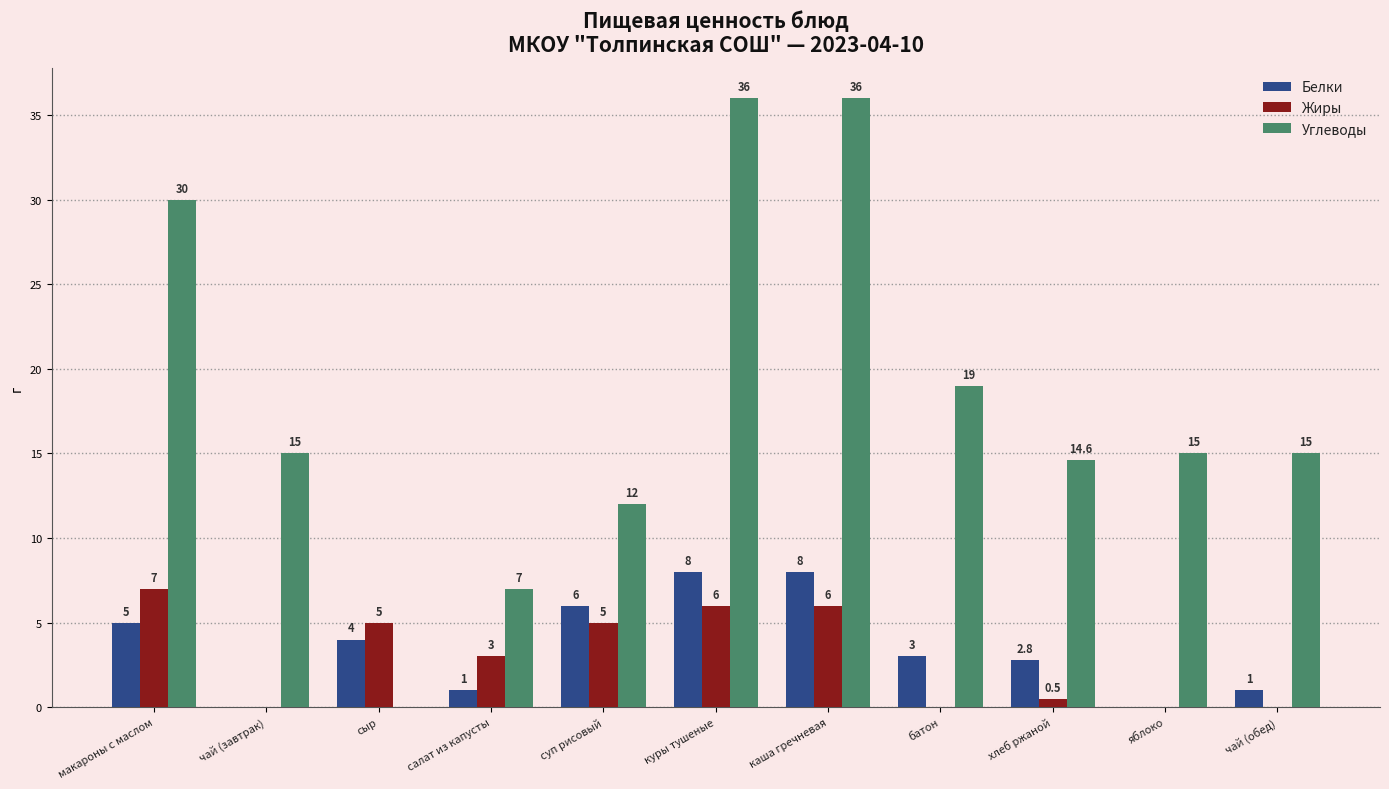

The Углеводы series shows 7.0 at салат из капусты. True or false?

True